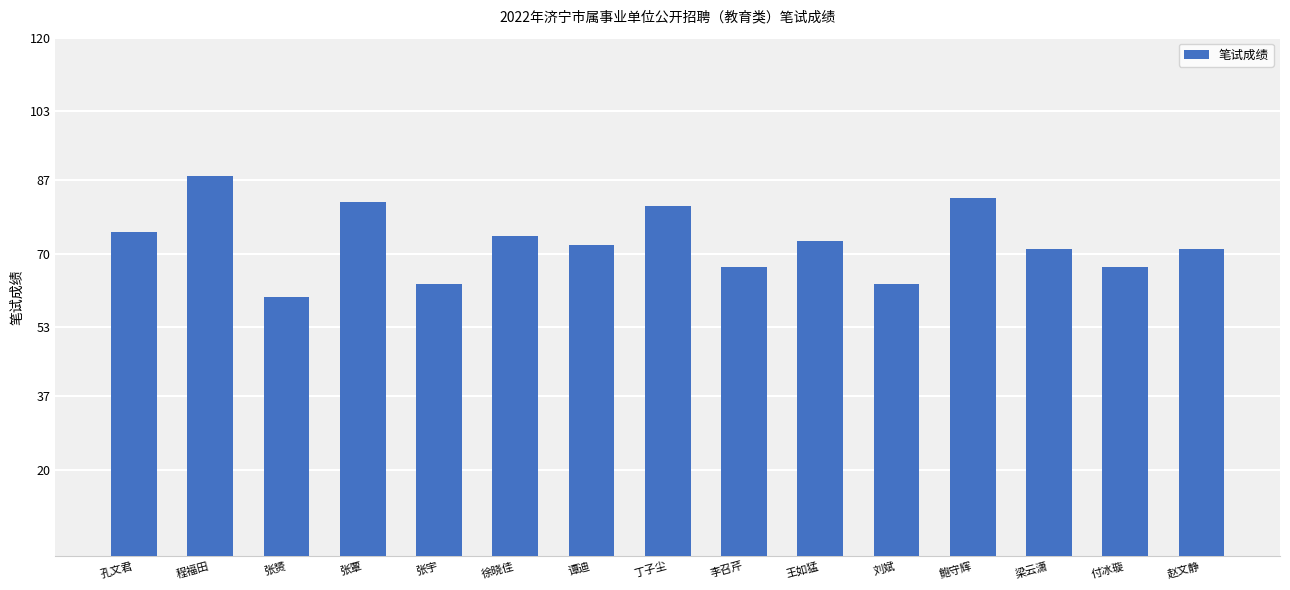

The chart shows a value of 20 at 刘斌. True or false?

False